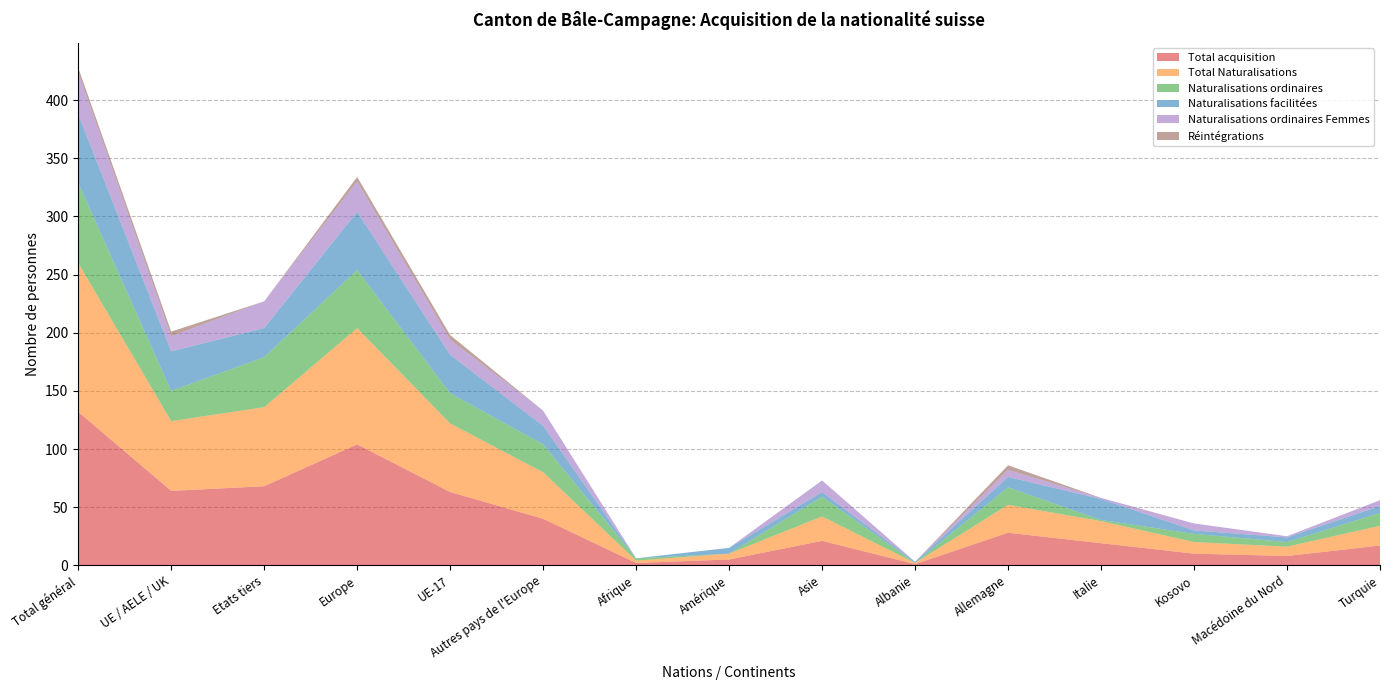

Reading right to left, list all the values displayed in this chart.

Total acquisition: Turquie=17	Macédoine du Nord=8	Kosovo=10	Italie=19	Allemagne=28	Albanie=1	Asie=21	Amérique=5	Afrique=2	Autres pays de l'Europe=40	UE-17=63	Europe=104	Etats tiers=68	UE / AELE / UK=64	Total général=132
Total Naturalisations: Turquie=17	Macédoine du Nord=8	Kosovo=10	Italie=19	Allemagne=24	Albanie=1	Asie=21	Amérique=5	Afrique=2	Autres pays de l'Europe=40	UE-17=59	Europe=100	Etats tiers=68	UE / AELE / UK=60	Total général=128
Naturalisations ordinaires: Turquie=11	Macédoine du Nord=4	Kosovo=7	Italie=1	Allemagne=15	Albanie=0	Asie=17	Amérique=0	Afrique=2	Autres pays de l'Europe=24	UE-17=26	Europe=50	Etats tiers=43	UE / AELE / UK=26	Total général=69
Naturalisations facilitées: Turquie=6	Macédoine du Nord=4	Kosovo=3	Italie=18	Allemagne=9	Albanie=1	Asie=4	Amérique=5	Afrique=0	Autres pays de l'Europe=16	UE-17=33	Europe=50	Etats tiers=25	UE / AELE / UK=34	Total général=59
Naturalisations ordinaires Femmes: Turquie=5	Macédoine du Nord=1	Kosovo=6	Italie=1	Allemagne=6	Albanie=0	Asie=10	Amérique=0	Afrique=0	Autres pays de l'Europe=13	UE-17=13	Europe=26	Etats tiers=23	UE / AELE / UK=13	Total général=36
Réintégrations: Turquie=0	Macédoine du Nord=0	Kosovo=0	Italie=0	Allemagne=4	Albanie=0	Asie=0	Amérique=0	Afrique=0	Autres pays de l'Europe=0	UE-17=4	Europe=4	Etats tiers=0	UE / AELE / UK=4	Total général=4